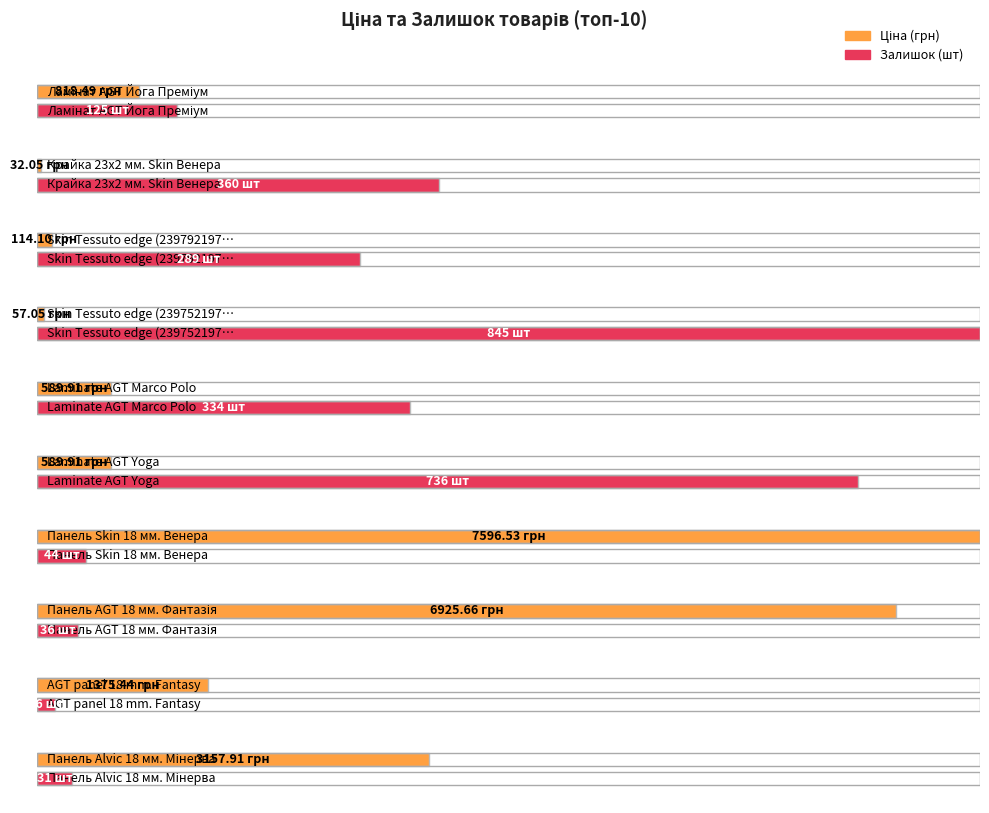

Between Laminate AGT Marco Polo and Laminate AGT Yoga, which series saw the biggest shift?

Залишок